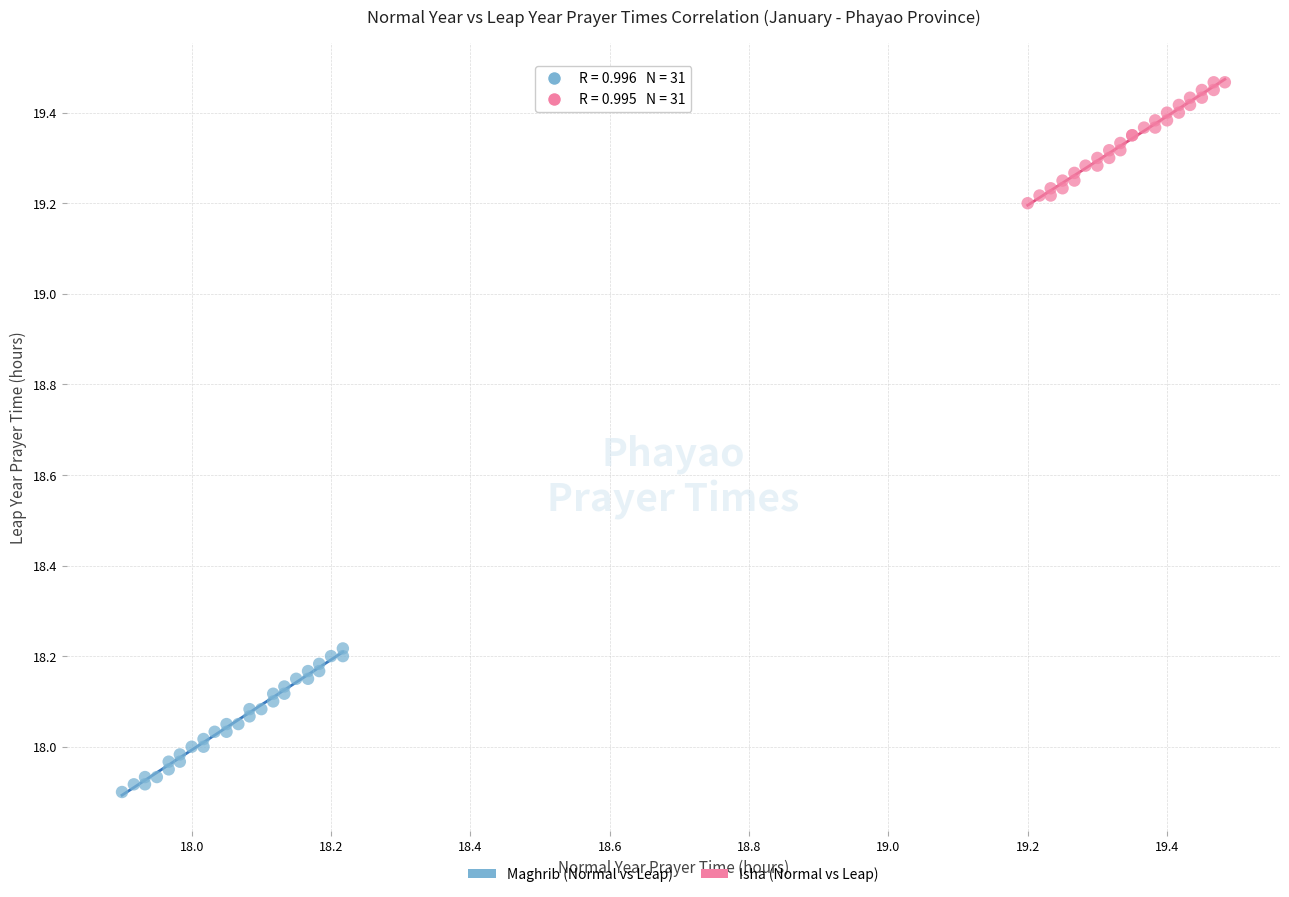

Which series contains the lowest Y value?

Maghrib (Normal vs Leap)